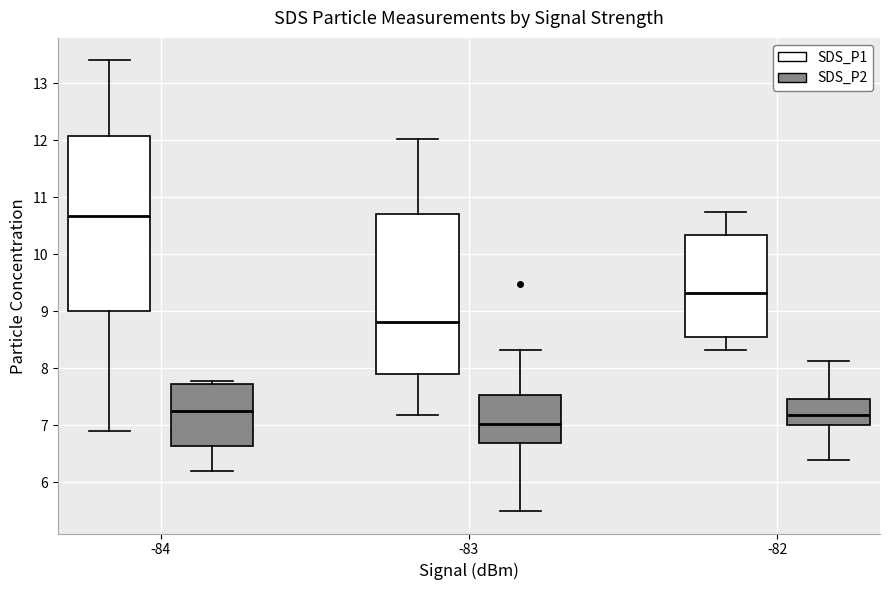

Reading left to right, read every box against the y-axis: the position of its median line, the range the box covers, and the ends of its whiskers. The values are not printed on the chart, so give them approximately, as read against the axis.

-84 (SDS_P1): median 10.7, box 9.0 to 12.1, whiskers 6.9 to 13.4
-84 (SDS_P2): median 7.3, box 6.6 to 7.7, whiskers 6.2 to 7.8
-83 (SDS_P1): median 8.8, box 7.9 to 10.7, whiskers 7.2 to 12.0
-83 (SDS_P2): median 7.0, box 6.7 to 7.5, whiskers 5.5 to 8.3
-82 (SDS_P1): median 9.3, box 8.6 to 10.3, whiskers 8.3 to 10.8
-82 (SDS_P2): median 7.2, box 7.0 to 7.5, whiskers 6.4 to 8.1